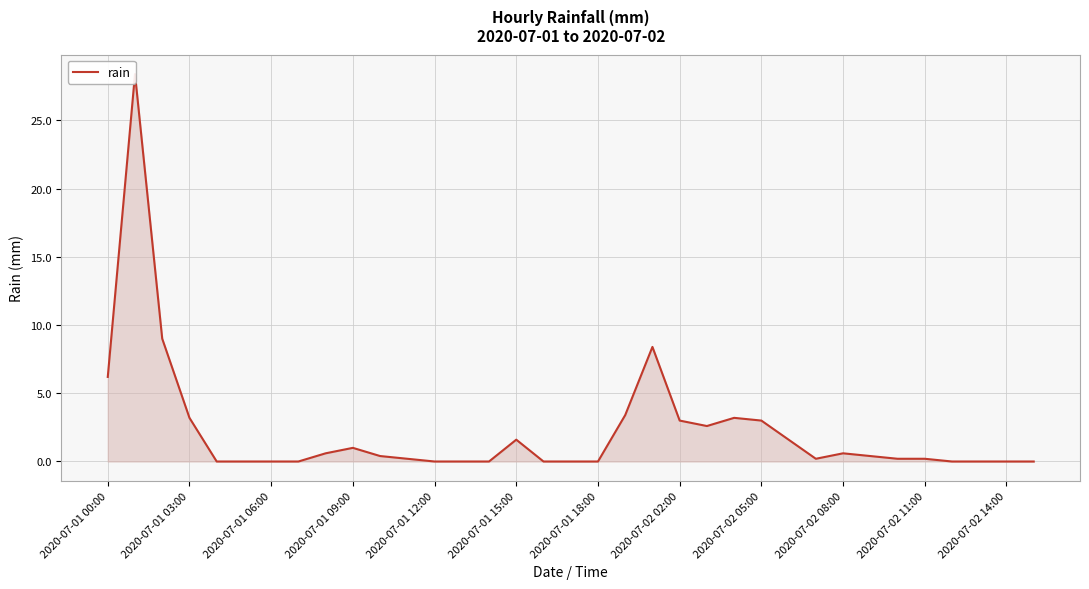

How many positive values are there?

21